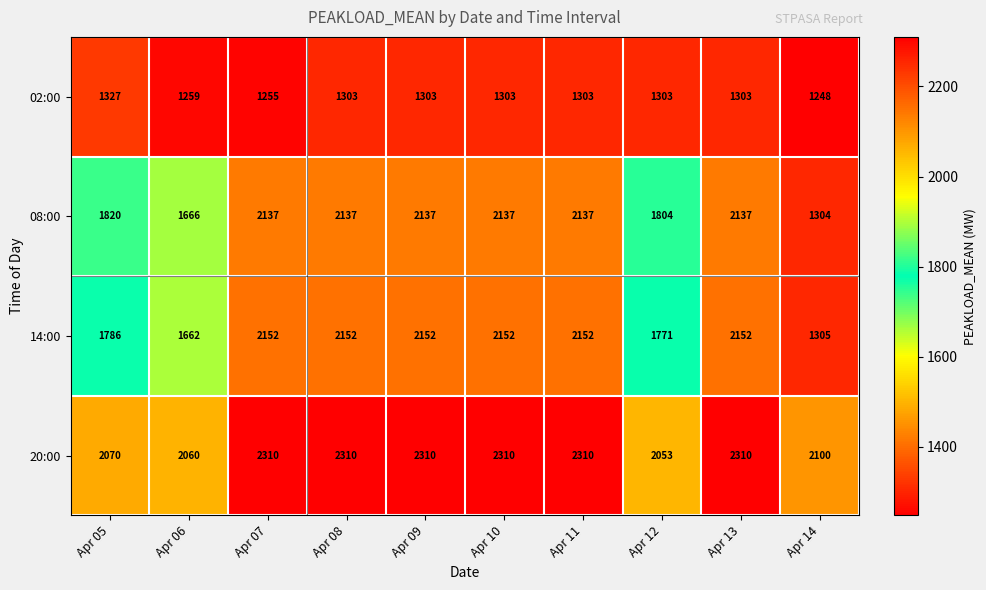

What is the minimum value shown in the chart?

1248